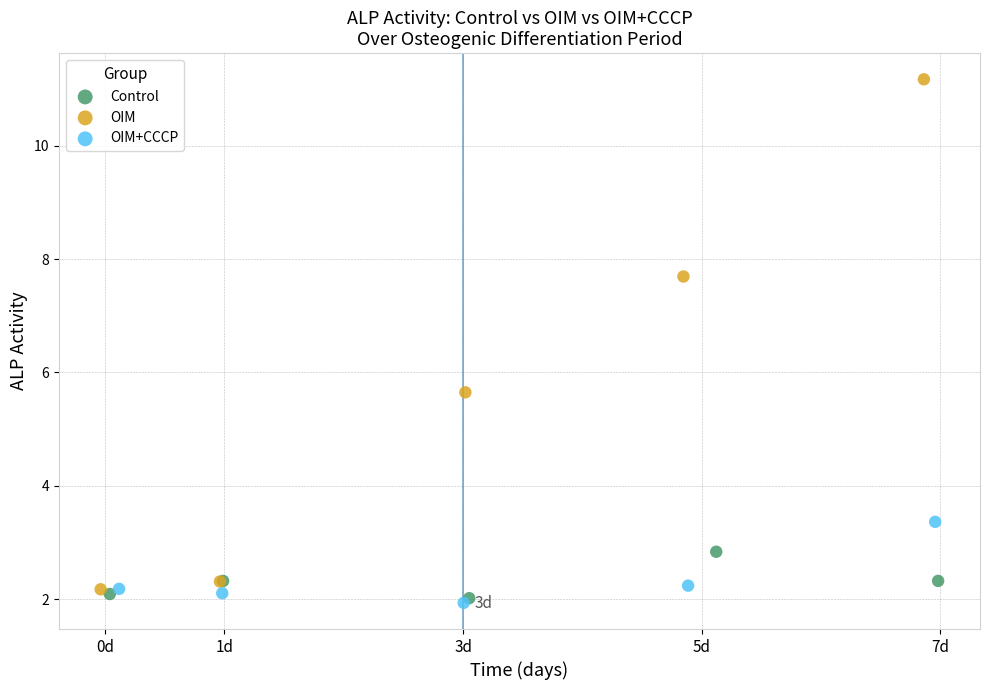

Which series has the largest Y range (max minus min)?

OIM